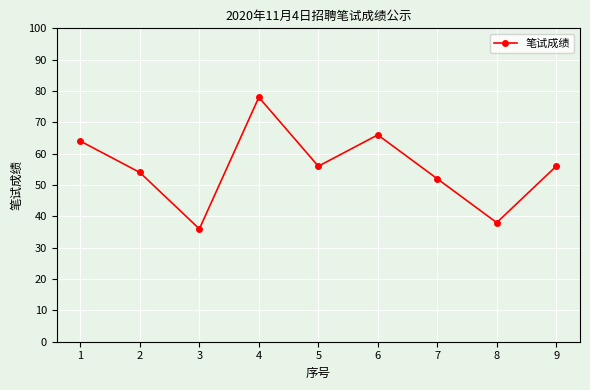

What is the value of the 2nd point from the left?

54